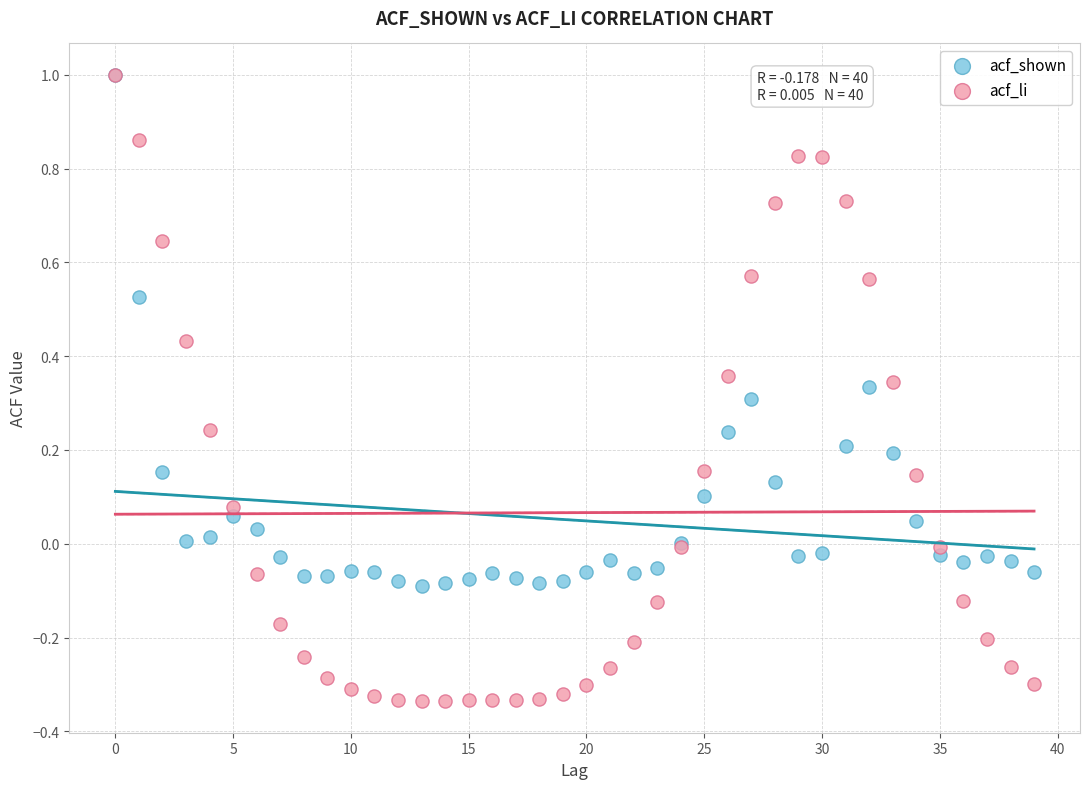

Which series has the widest spread of Y values?

acf_li